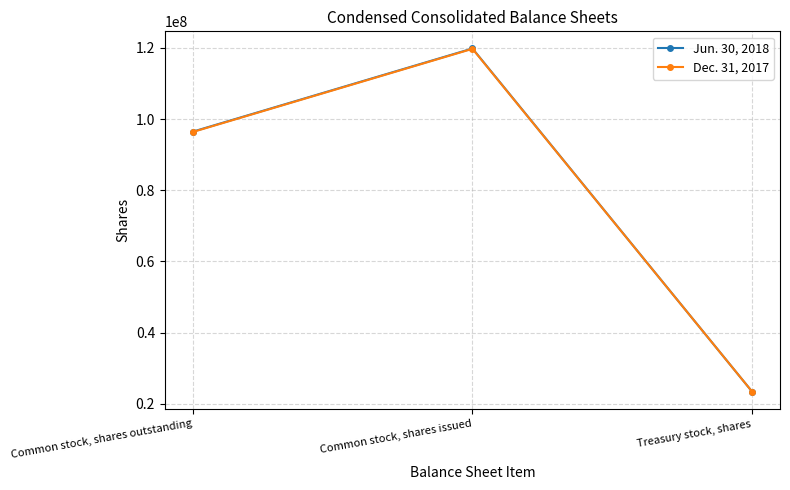

Reading right to left, what are all the values shown in this chart?

Jun. 30, 2018: 23379567	119853795	96474228
Dec. 31, 2017: 23379567	119759669	96380102